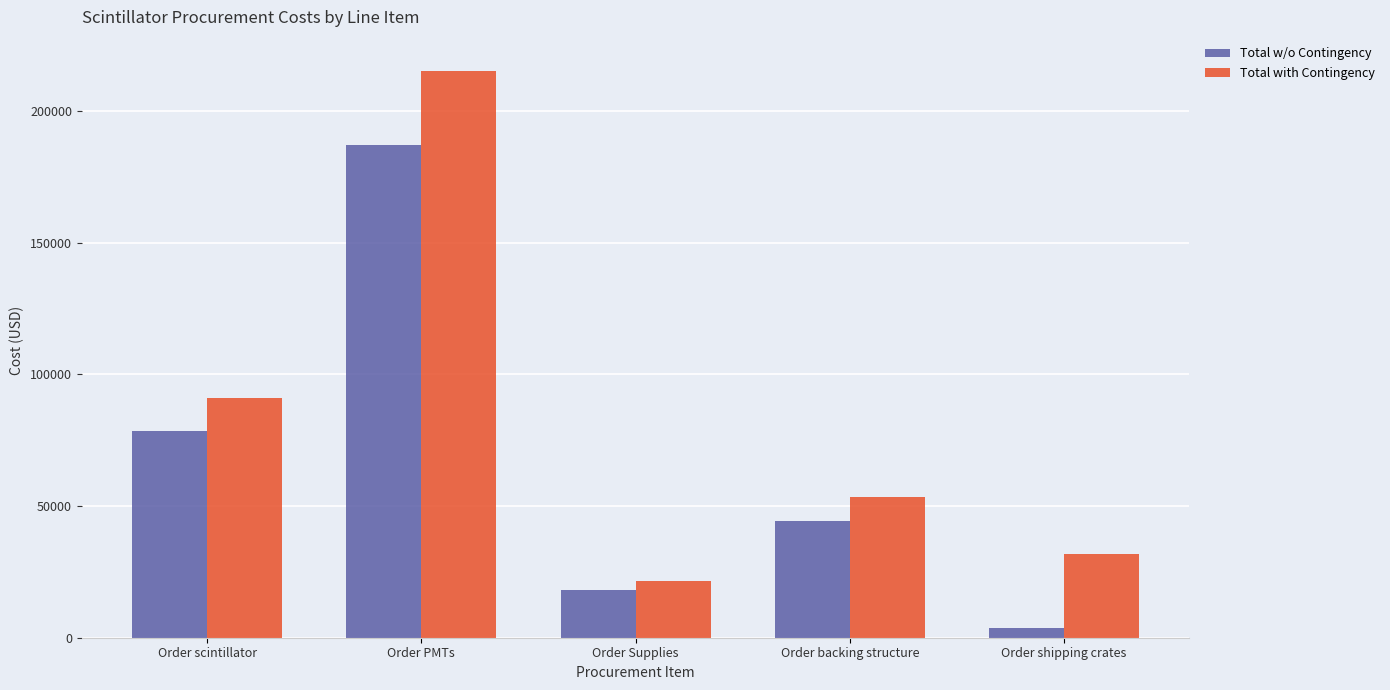

Which series has the largest range (max minus min)?

Total with Contingency